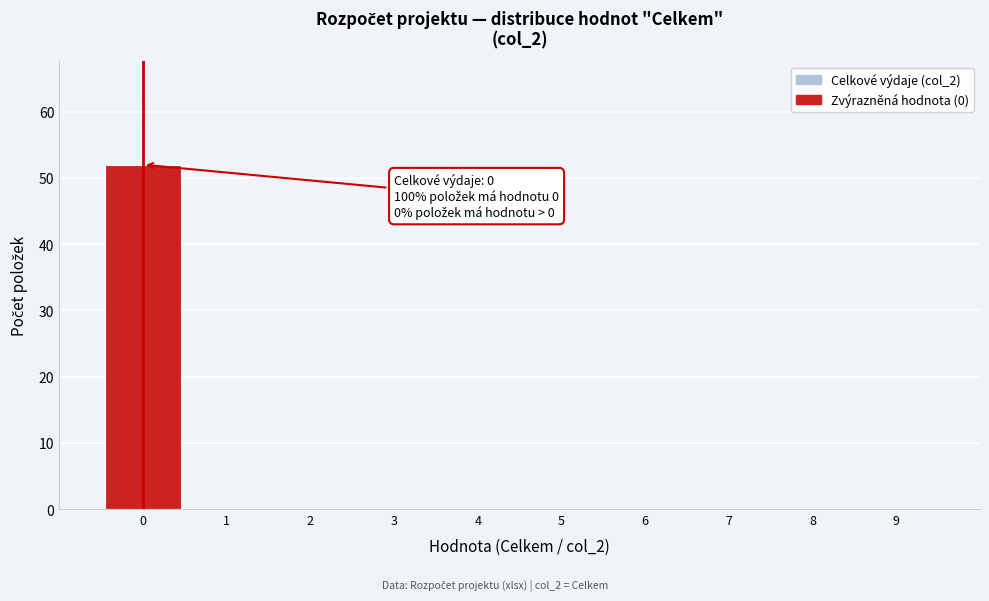

Over which range of the x-axis is the bar tallest?

-0.5 to 0.5